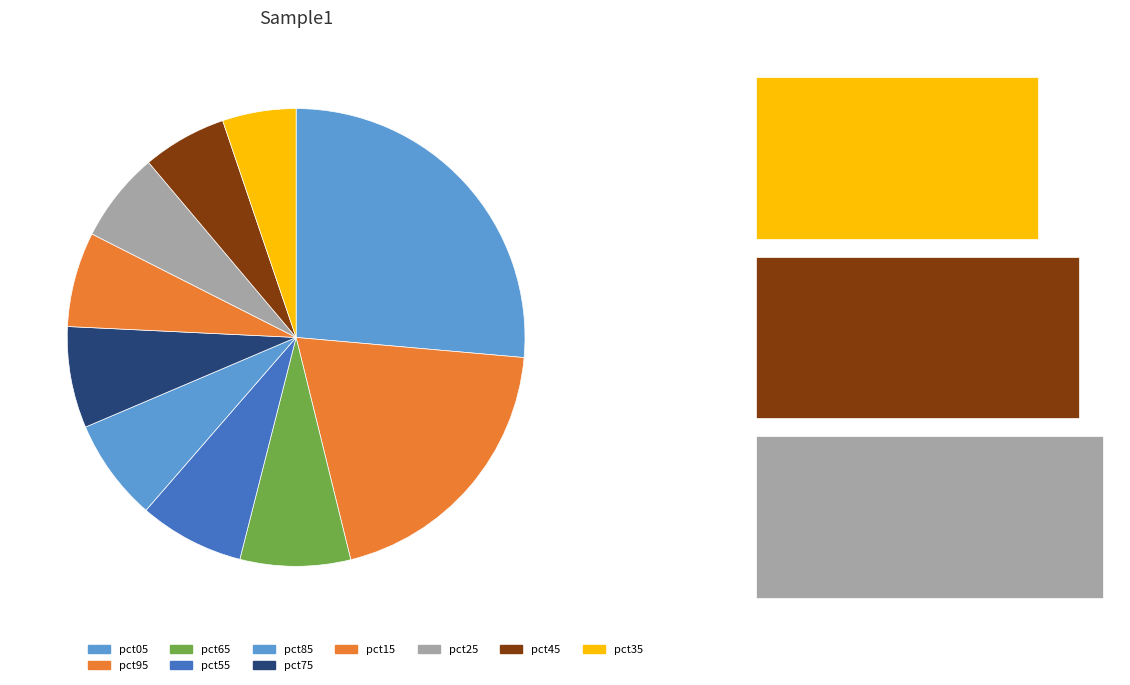

Between pct55 and pct35, which is larger?

pct55